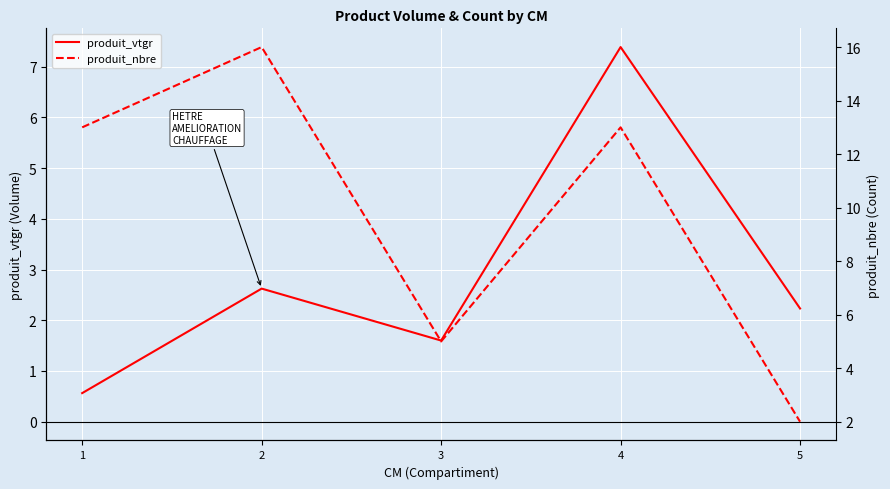

How many categories are shown in the chart?

5